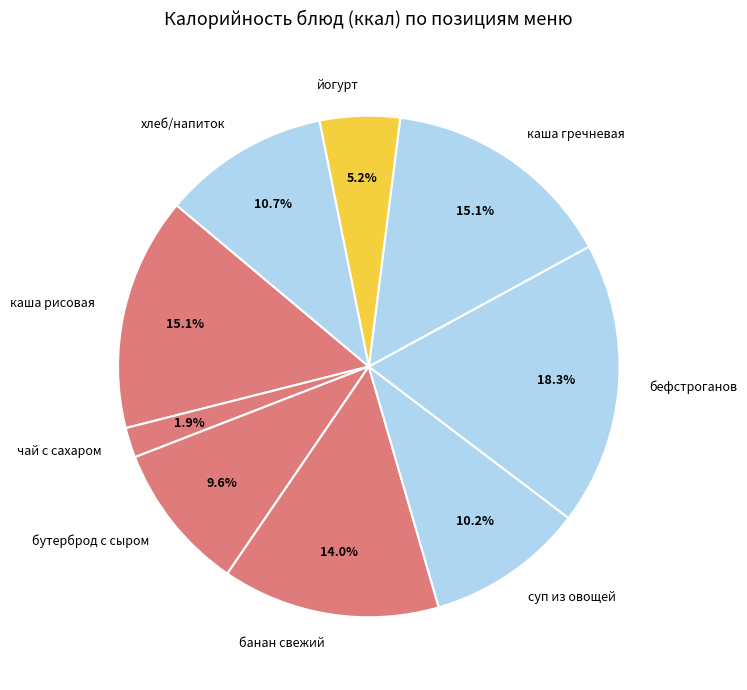

What percentage do банан свежий and бефстроганов together represent?

32.3%